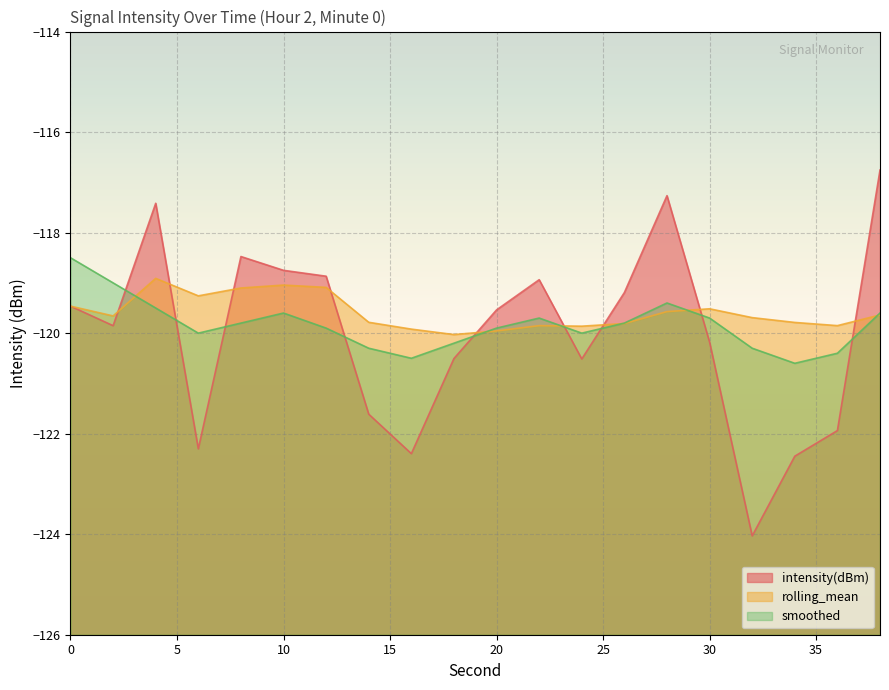

List the series in order of their overall mean, highest first.

rolling_mean, smoothed, intensity(dBm)